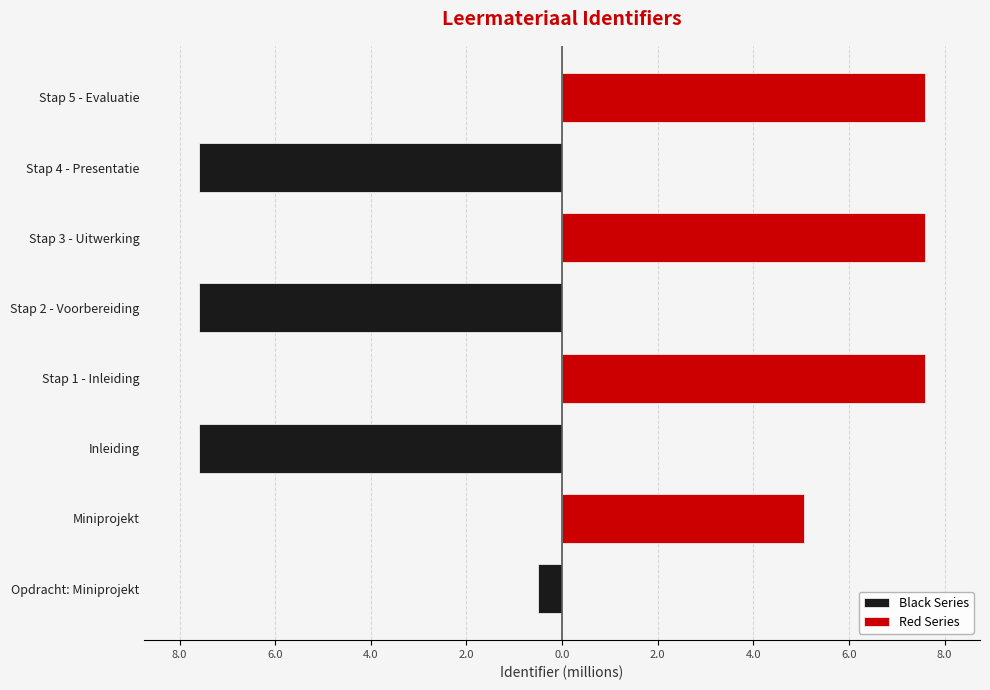

Rank the series by their average value, from highest to lowest.

Red Series, Black Series